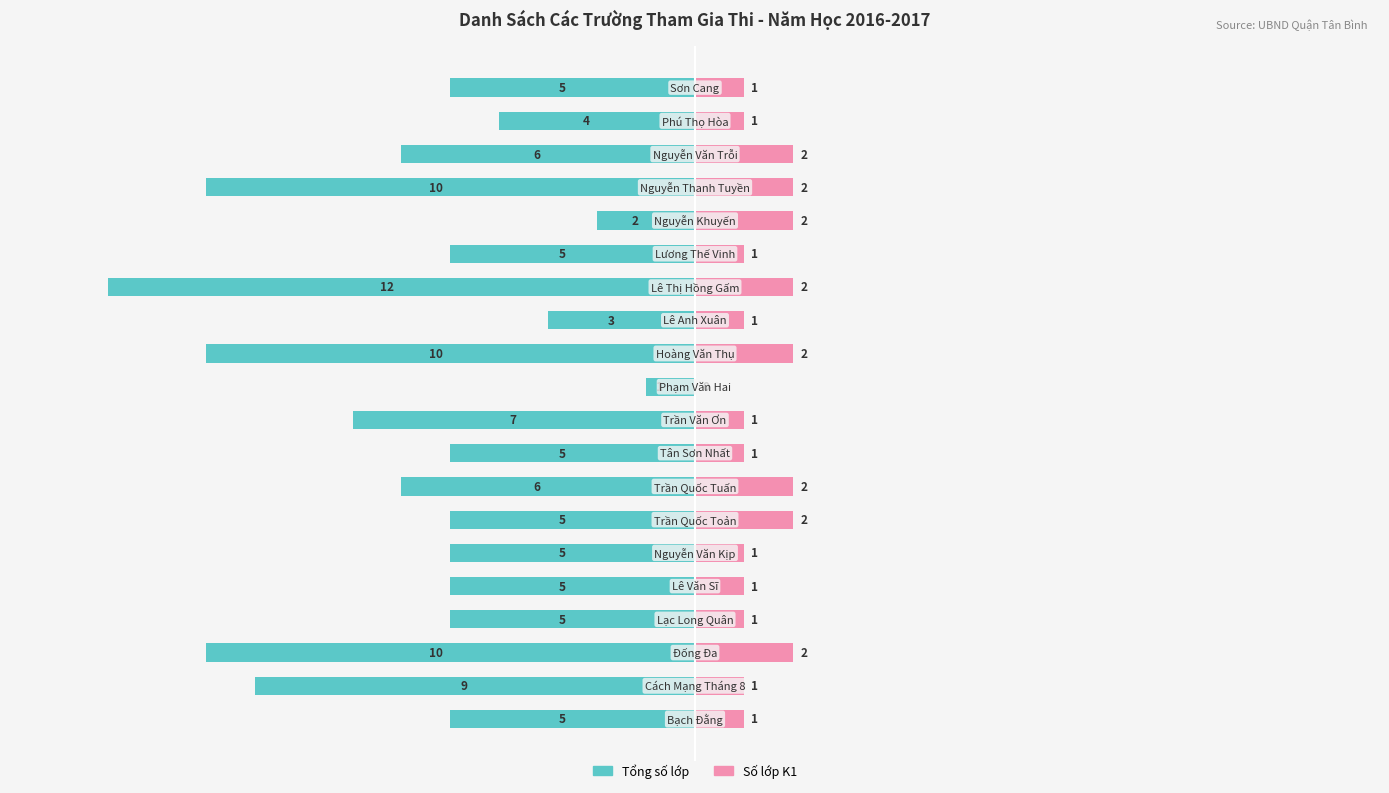

What are all the series names shown in the legend?

Tổng số lớp, Số lớp K1